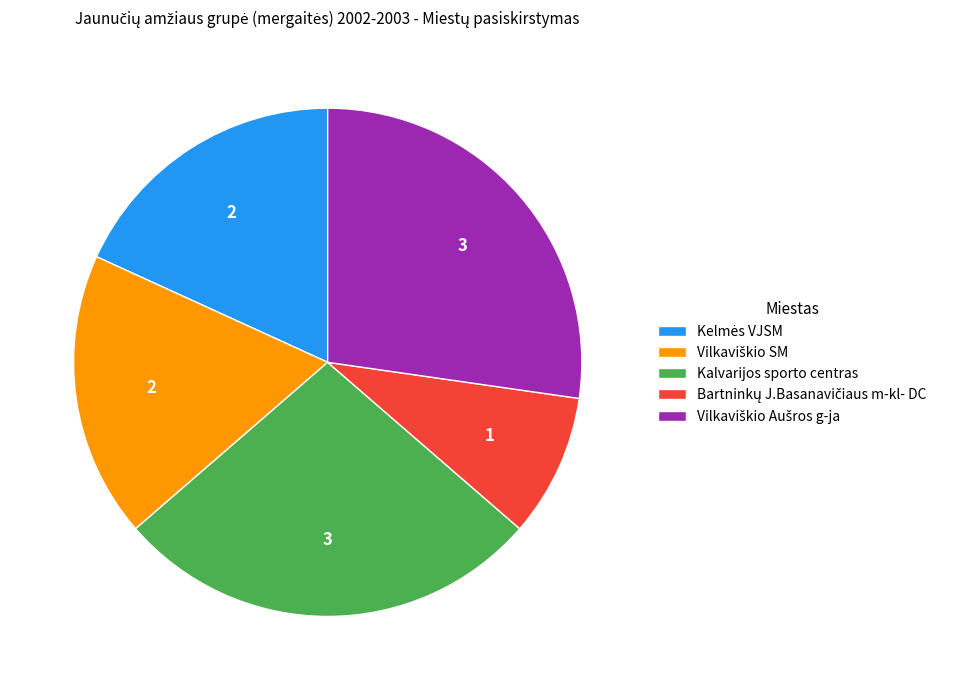

Is it true that Kalvarijos sporto centras is 27% of the pie?

True